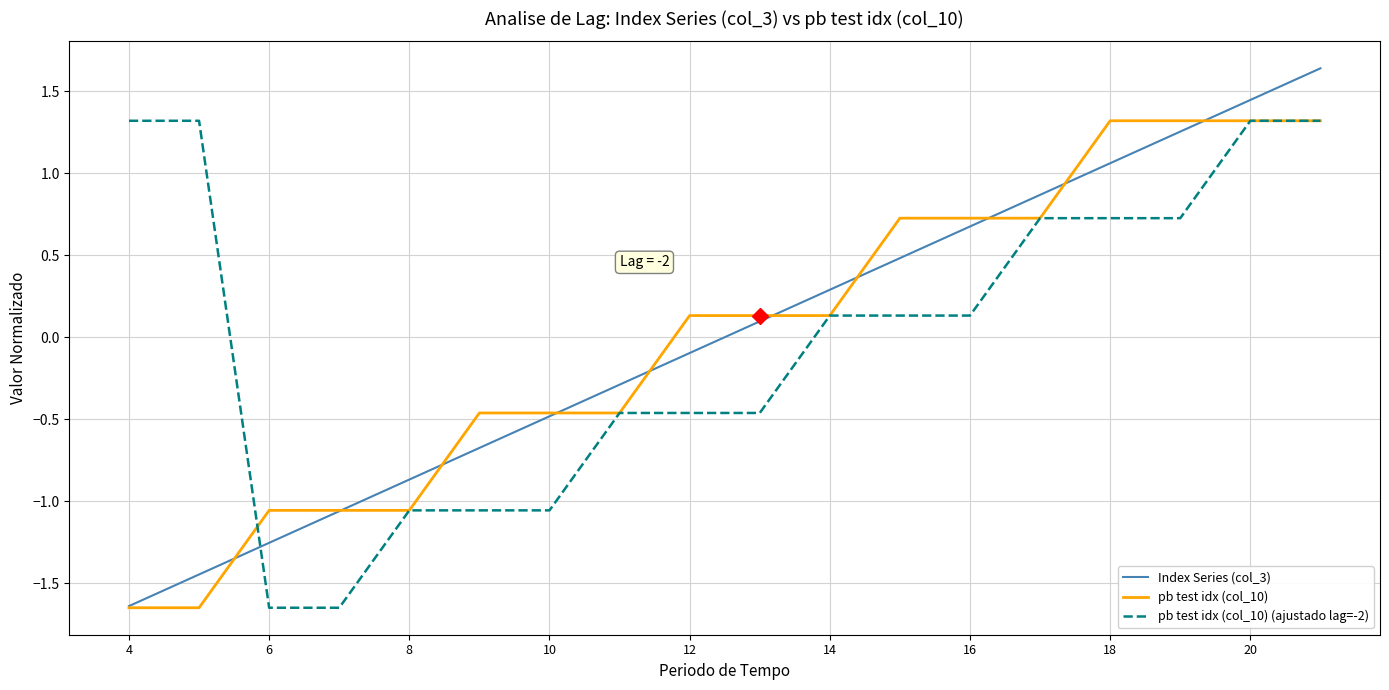

Which series has the largest range (max minus min)?

Index Series (col_3)